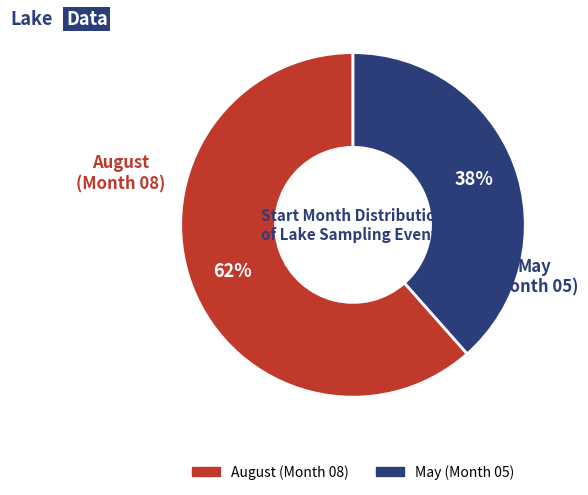

Is there a majority slice in this chart?

Yes